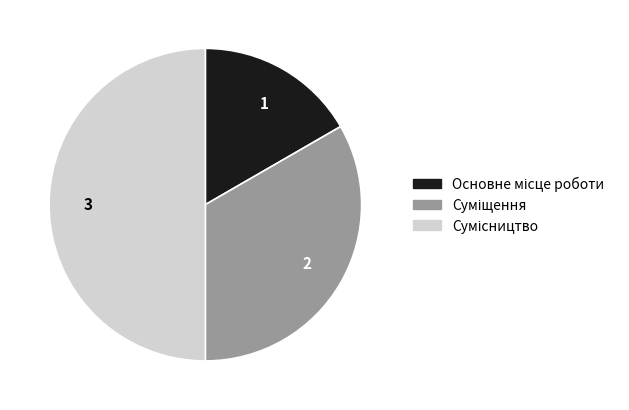

True or false: Основне місце роботи accounts for 17% of the total.

True